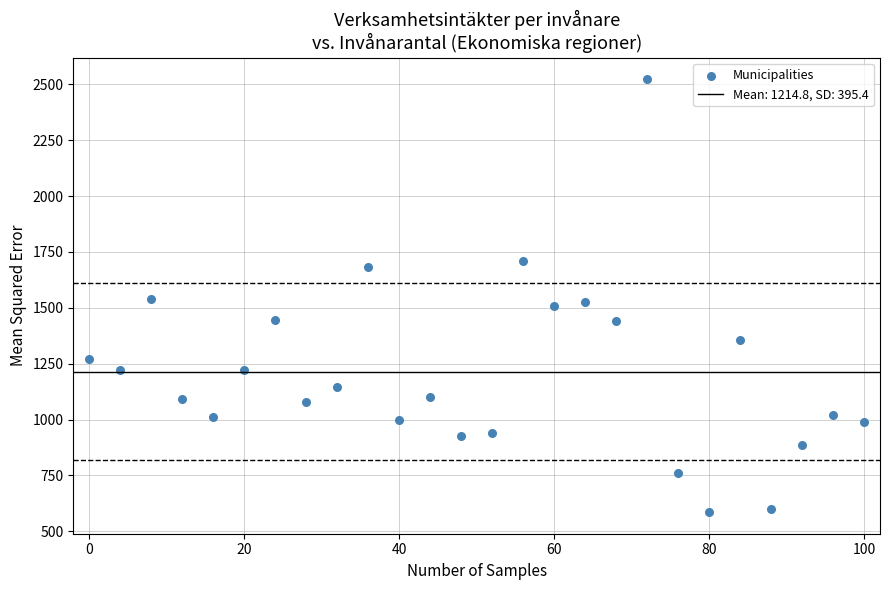

What is the range of Y values (max minus min)?

1936.3